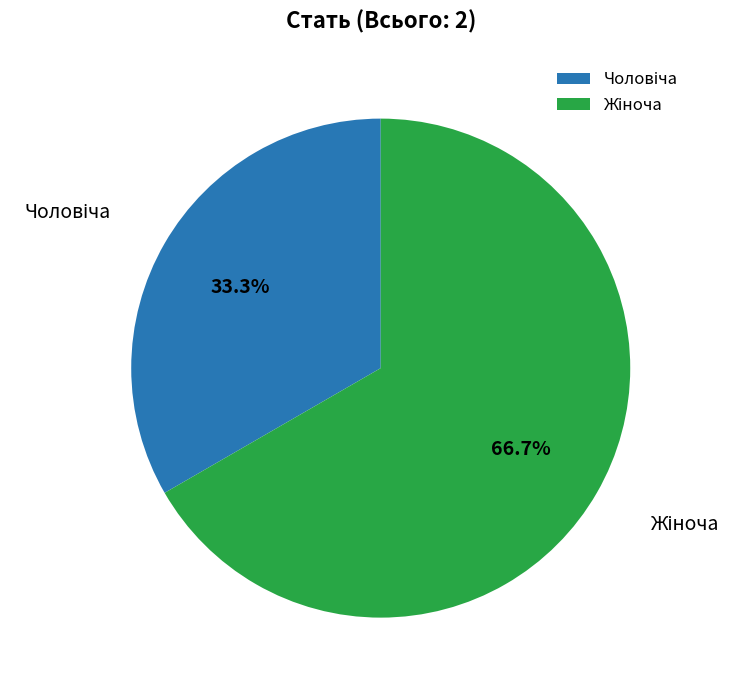

Is there any slice that represents more than half of the pie?

Yes